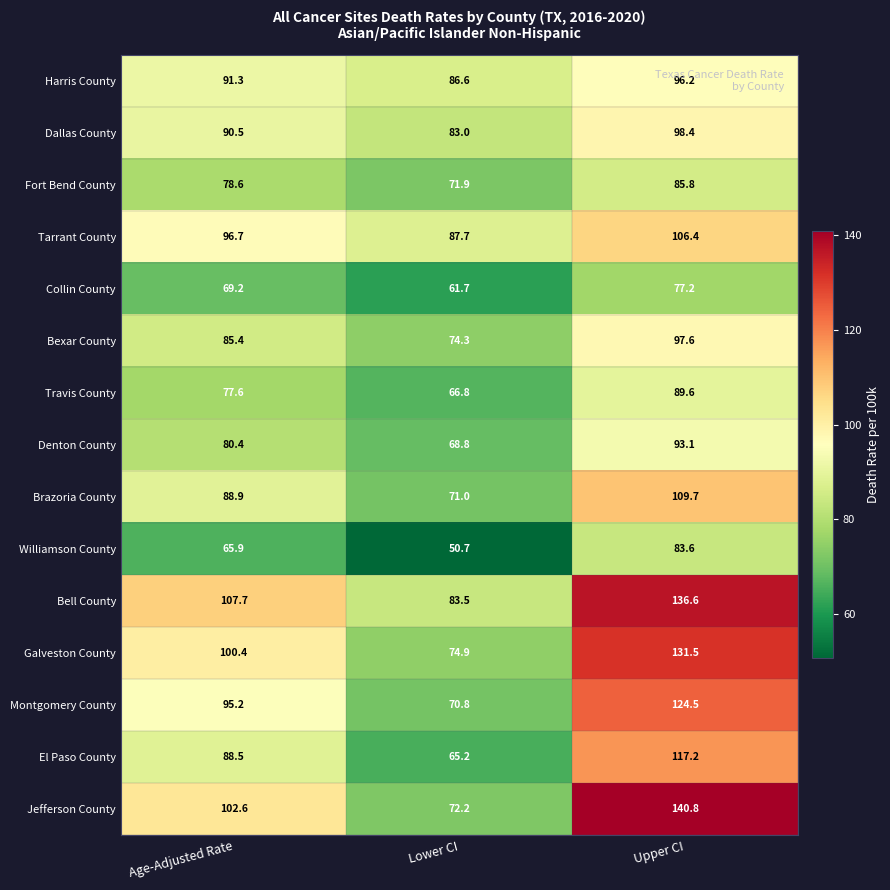

At which category does the chart reach its minimum across all series?

Lower CI